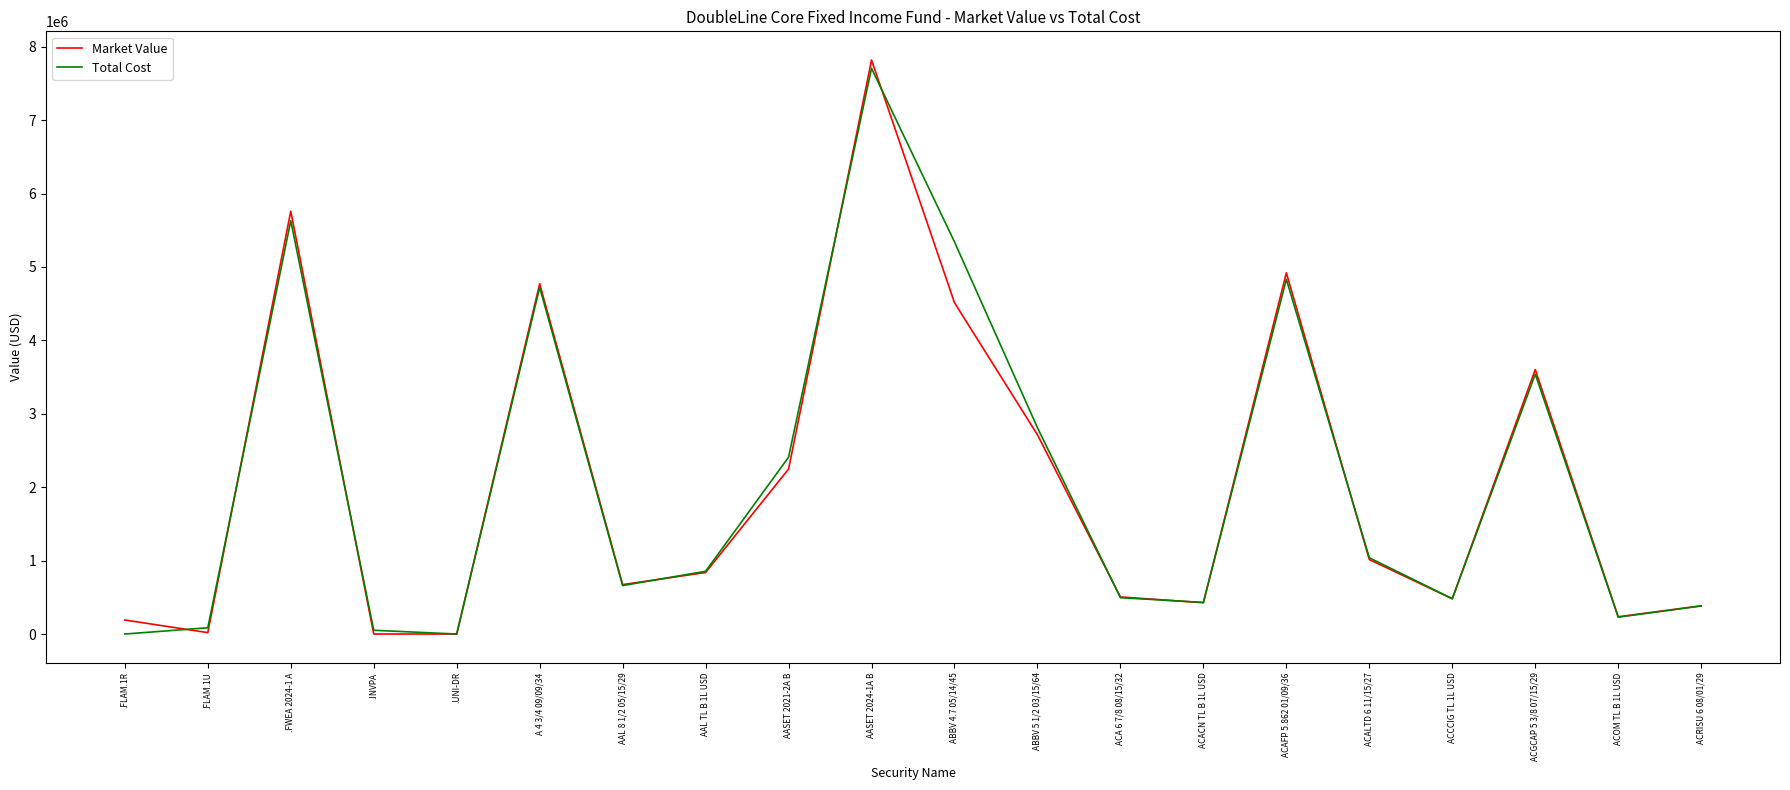

What is the greatest value displayed?

7819417.0